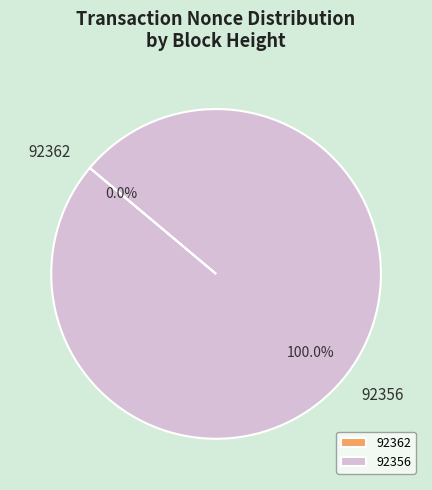

What percentage is NOT represented by 92362?

100.0%